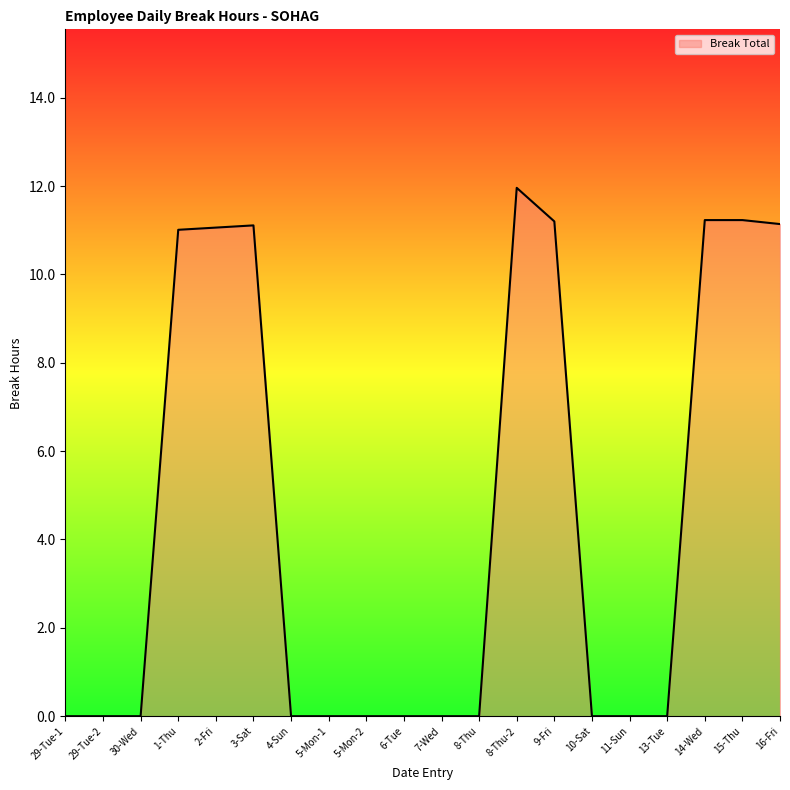

What position from the right is 7-Wed?

10